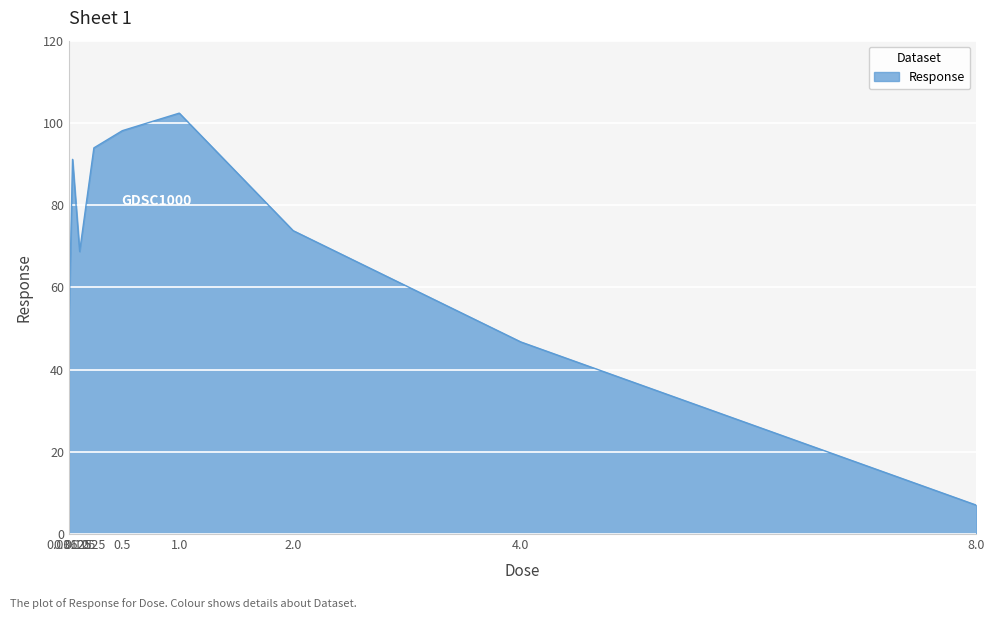

List the labels in order of value, smallest first.

8.0, 4.0, 0.03125, 0.125, 2.0, 0.0625, 0.25, 0.5, 1.0